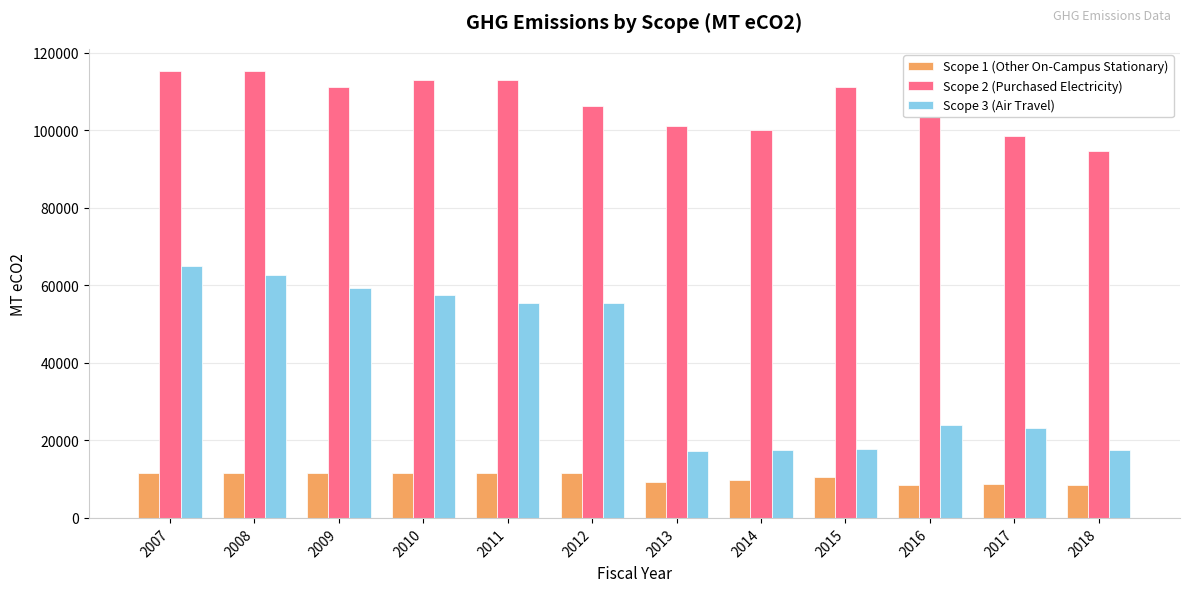

How many distinct data groups are displayed?

3